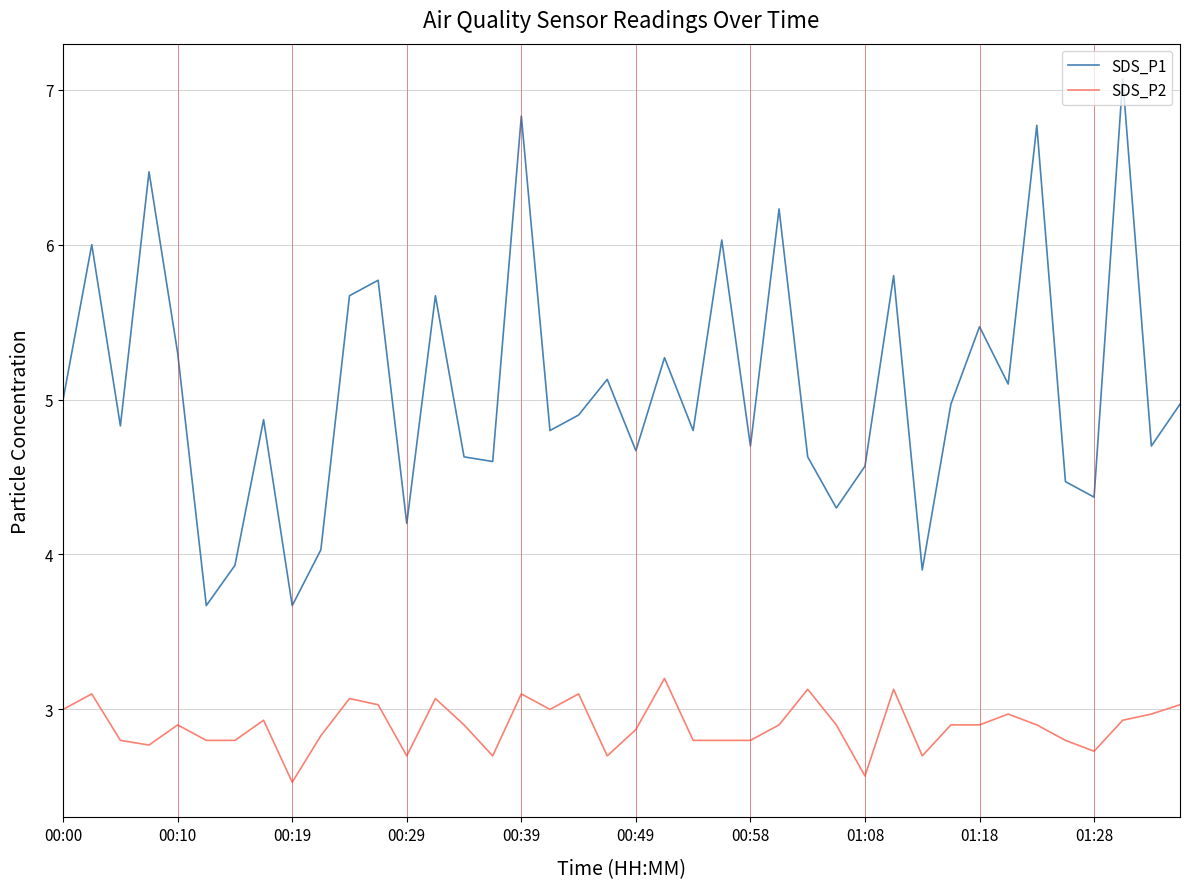

Which series has the widest spread of values?

SDS_P1